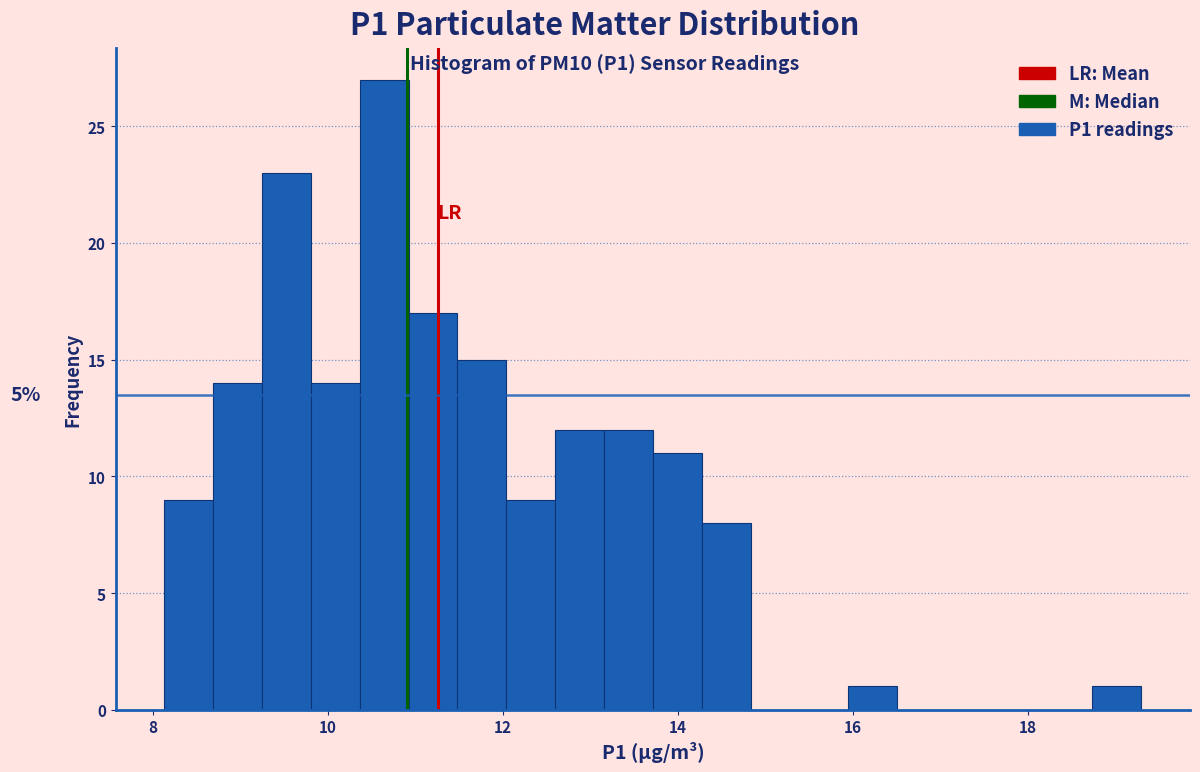

Read against the x-axis, roughly where is the centre of the tallest bar?

10.6